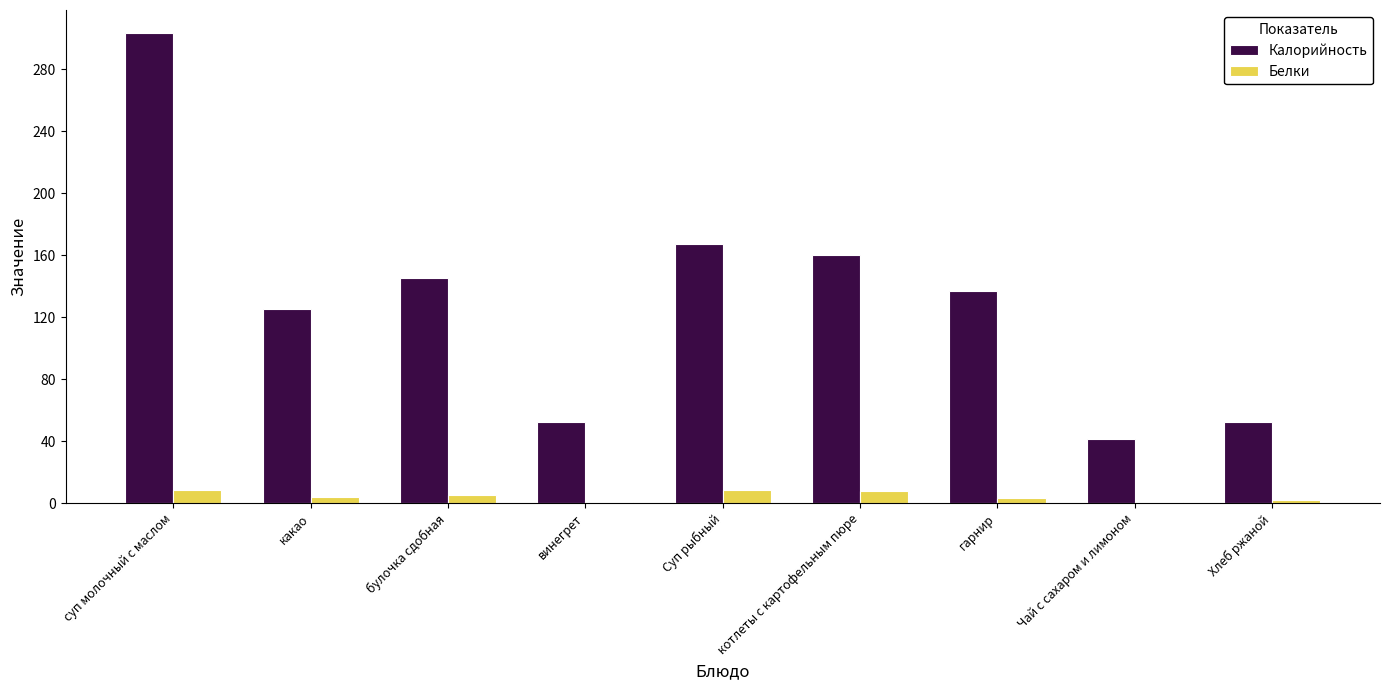

True or false: Белки has a value of 2.0 at Хлеб ржаной.

True